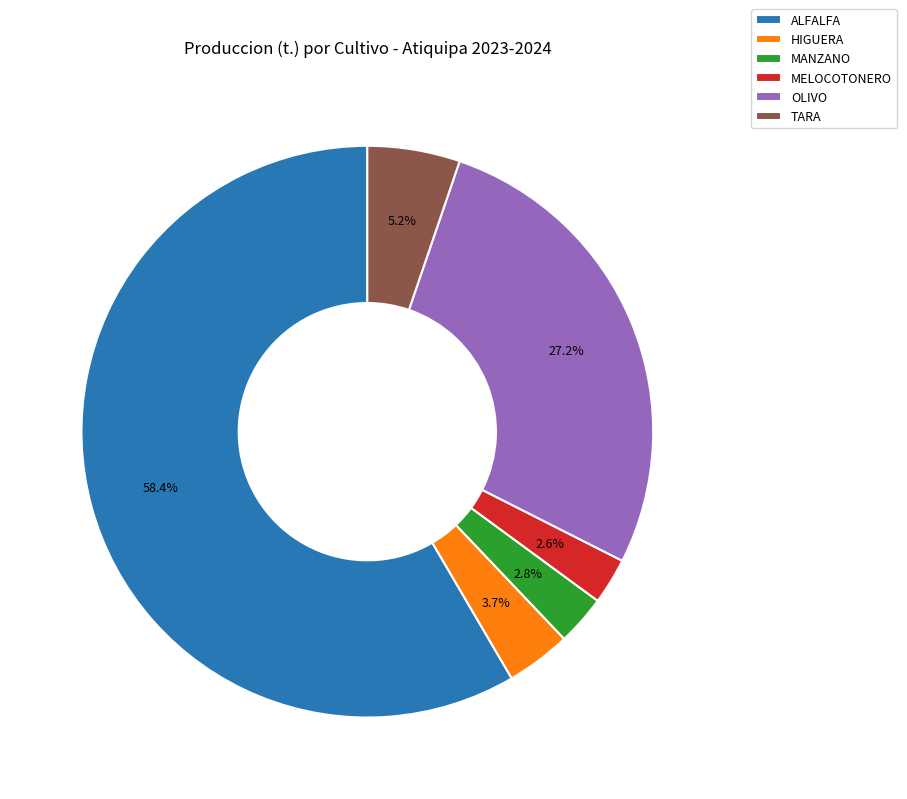

Between ALFALFA and OLIVO, which is larger?

ALFALFA